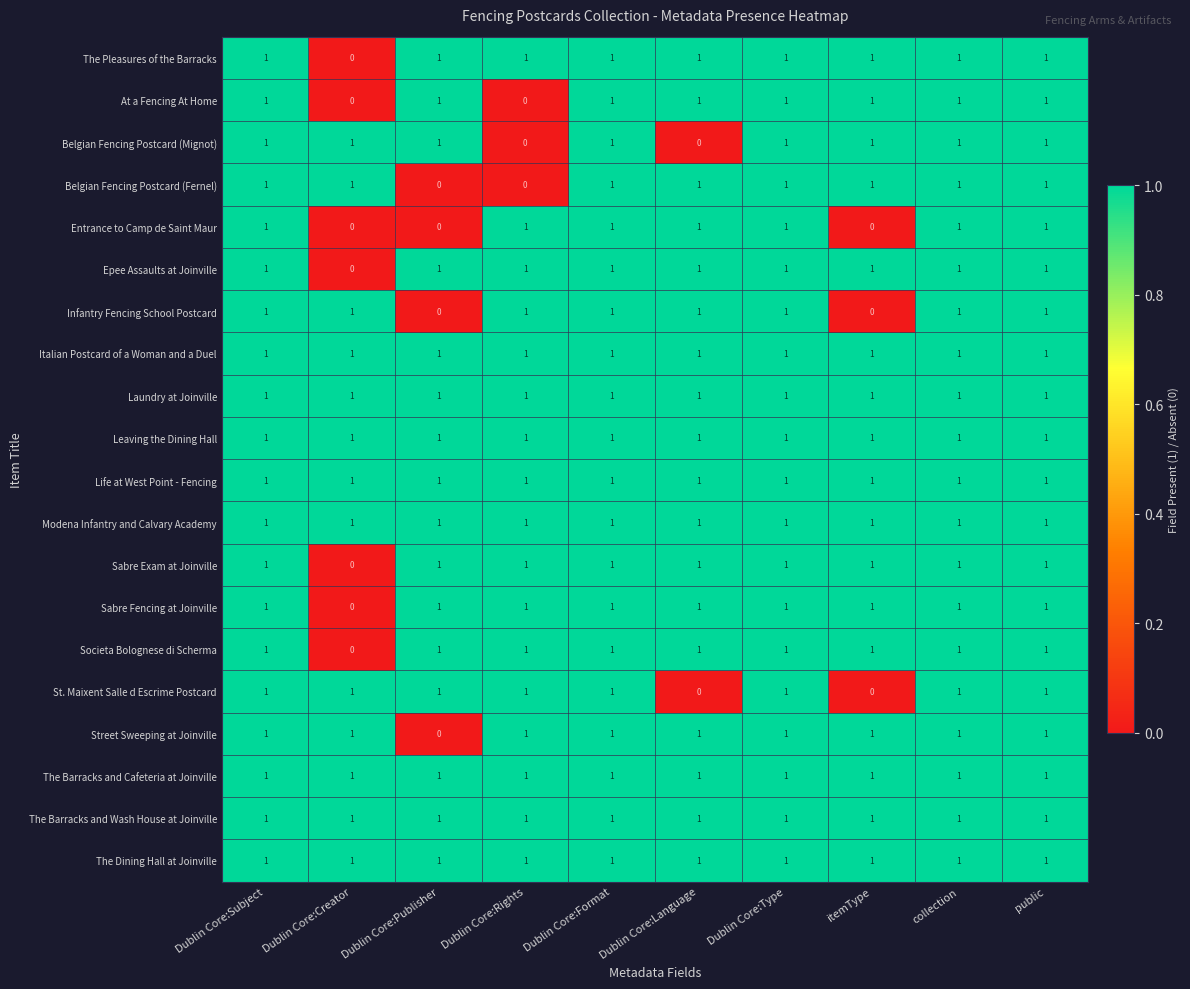

What is the total value across all series at public?

20